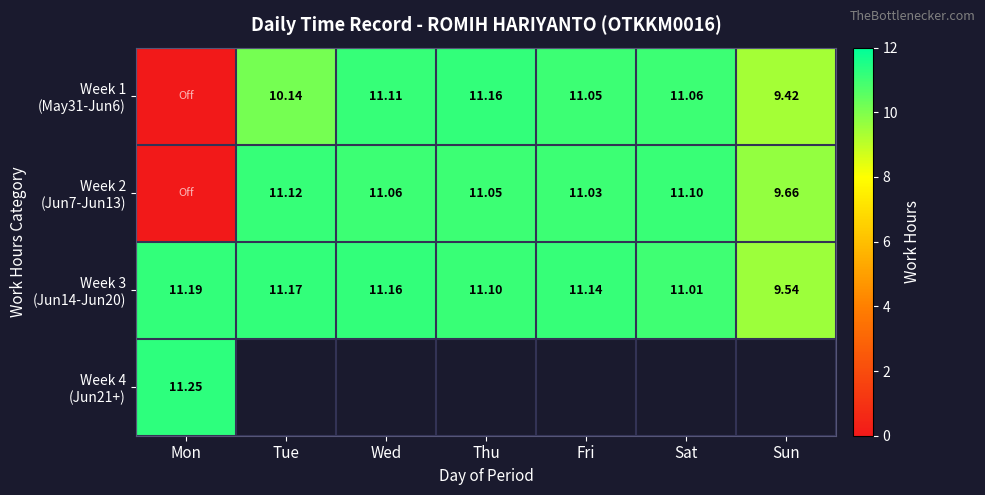

At how many categories does at least one series exceed 7?

7